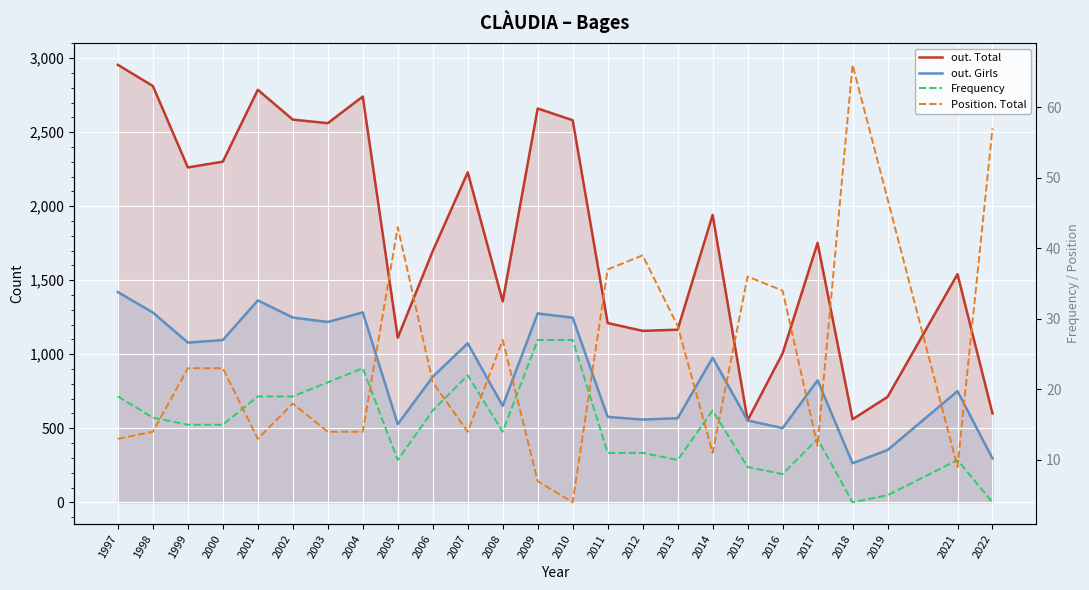

Which series has the largest total across all categories?

out. Total